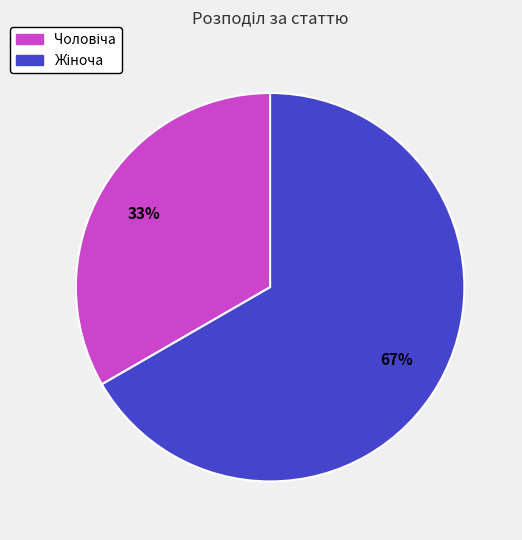

Does any single category account for the majority?

Yes